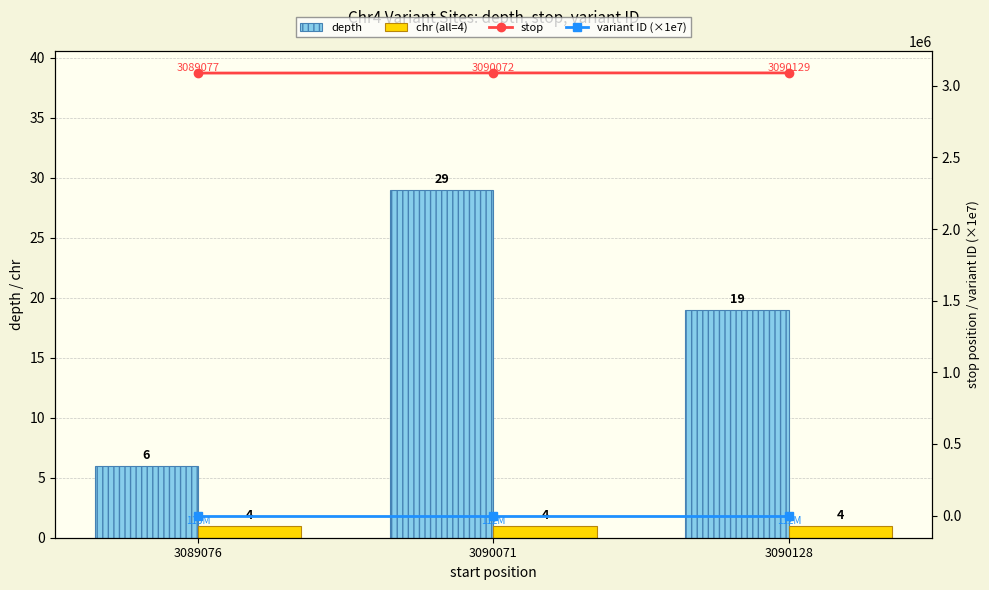

Reading left to right, extract all data points from this chart.

depth: 3089076=6.0	3090071=29.0	3090128=19.0
chr (all=4): 3089076=1.0	3090071=1.0	3090128=1.0
stop: 3089076=3089077.0	3090071=3090072.0	3090128=3090129.0
variant ID (×1e7): 3089076=11.3	3090071=11.2	3090128=11.2